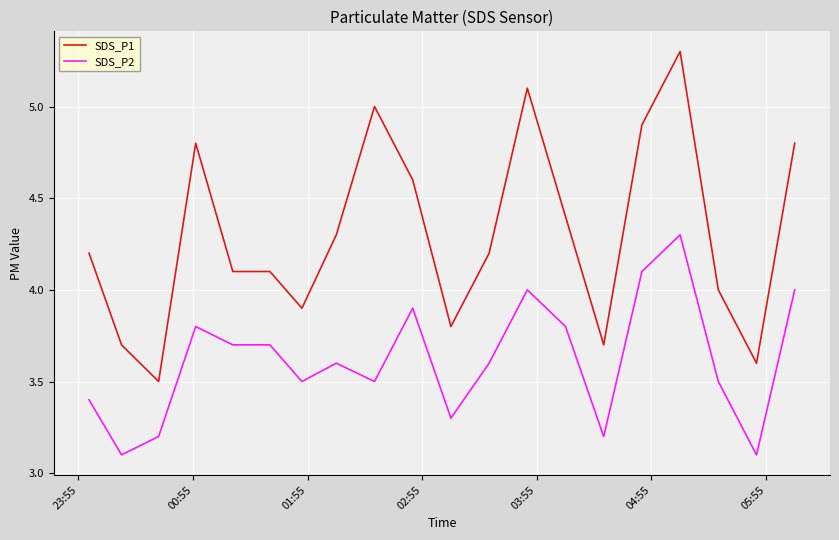

Which series has the widest spread of values?

SDS_P1